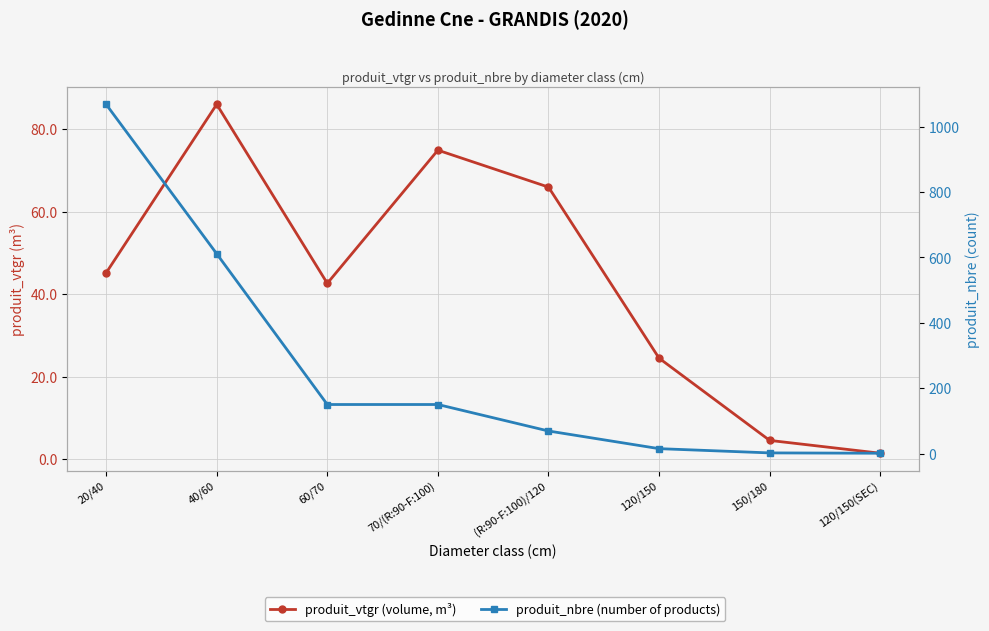

What is the total value across all series at 20/40?

1113.1